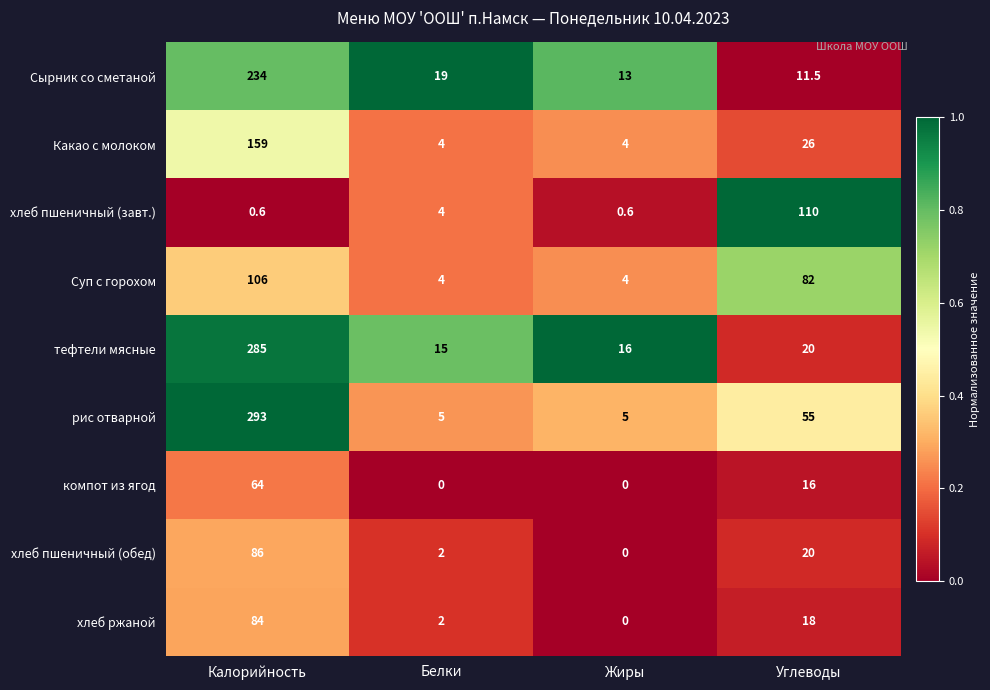

Is it true that компот из ягод equals 16.0 at Углеводы?

True